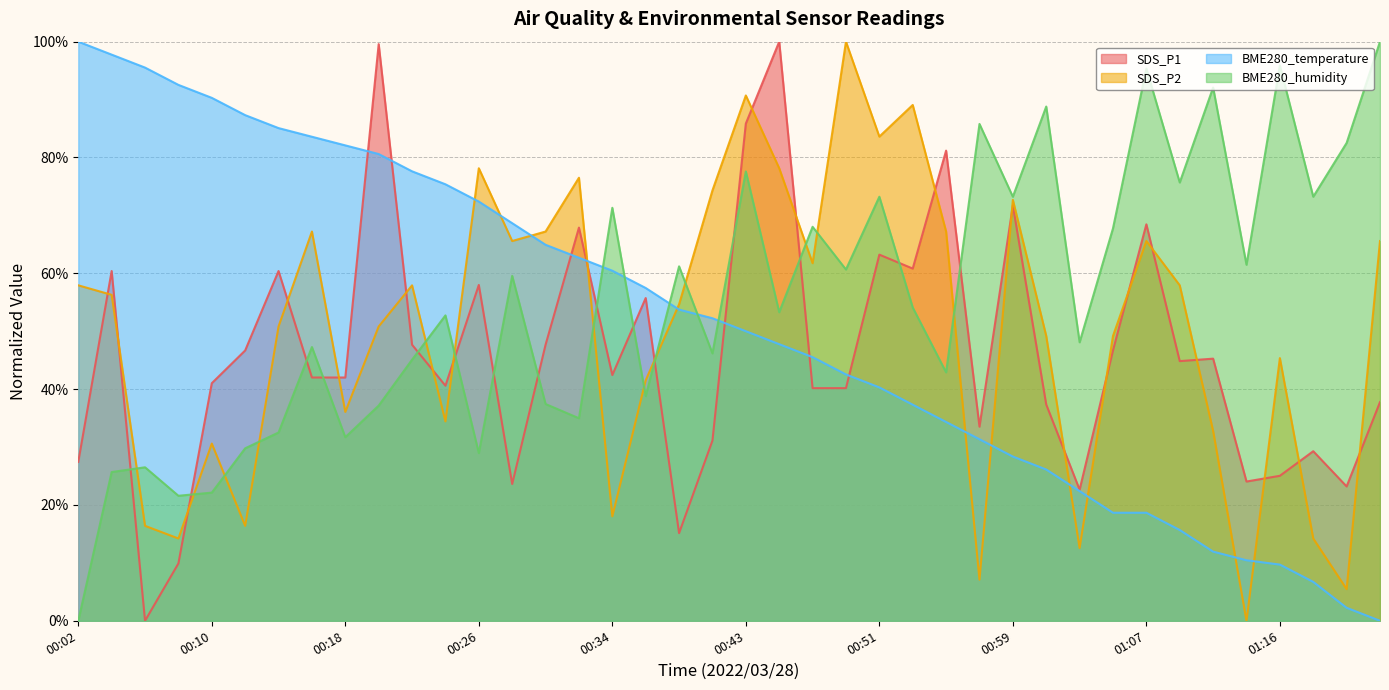

What is the difference between the BME280_temperature values at 01:22 and 00:22?

77.6